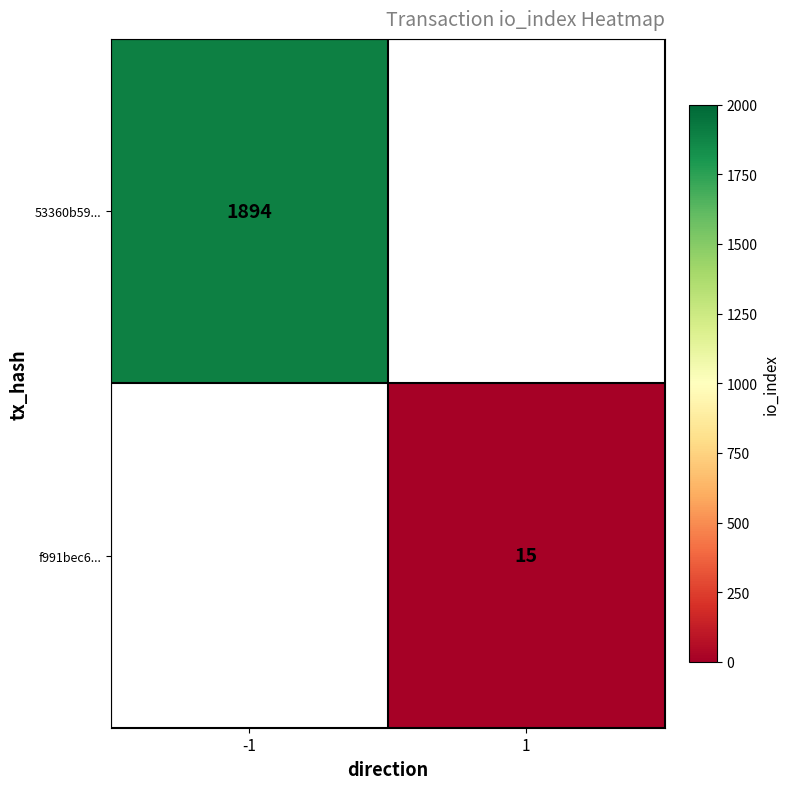

Is the value of f991bec6... at 1 greater than the value of 53360b59... at -1?

No